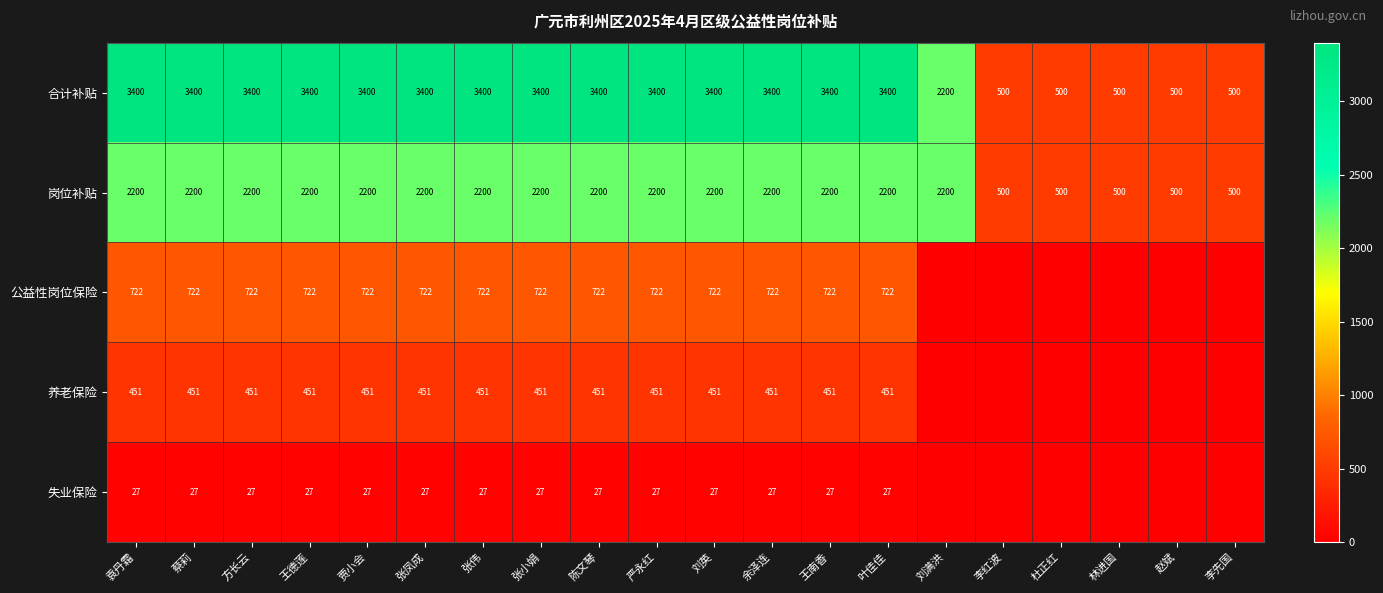

What is the difference between the maximum and minimum values in the 合计补贴 series?

2900